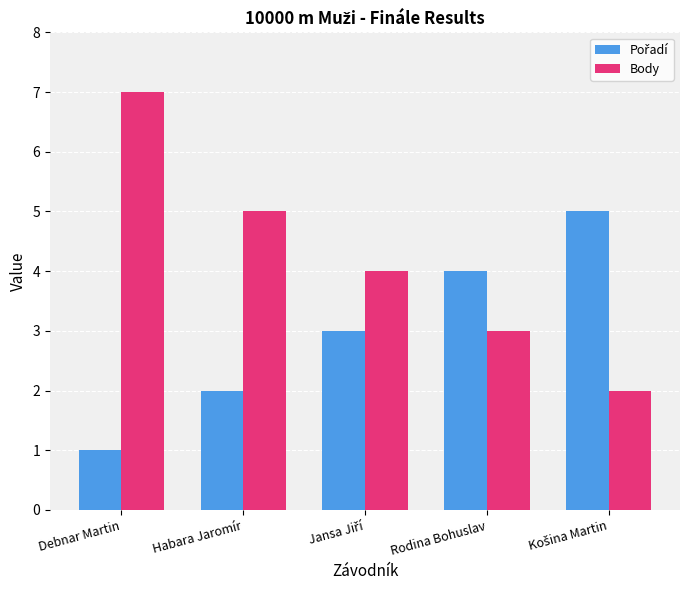

Which series has the largest range (max minus min)?

Body